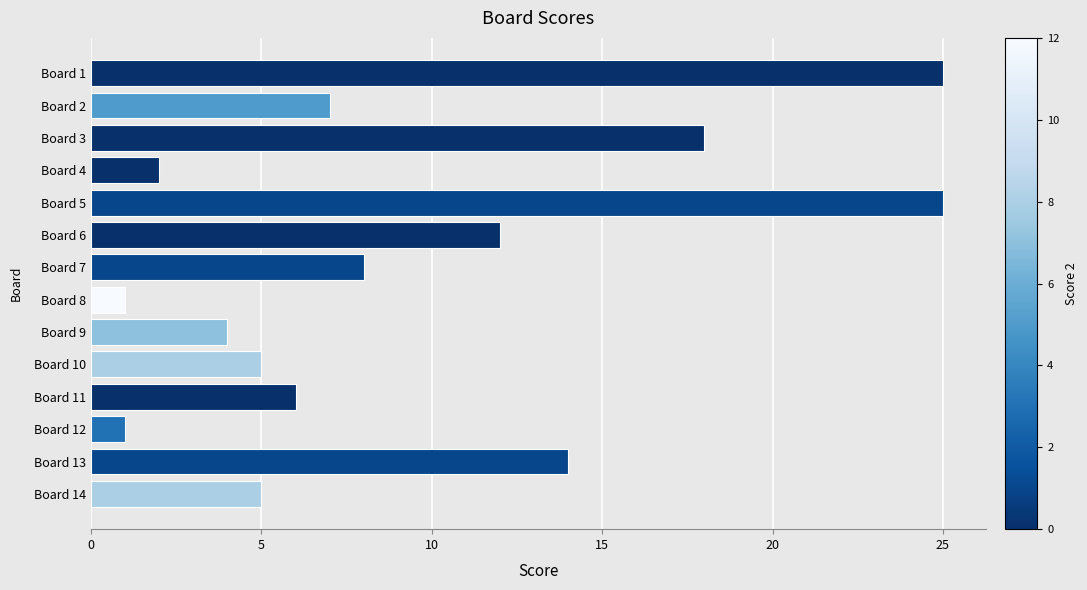

How many data points are less than 7?

7